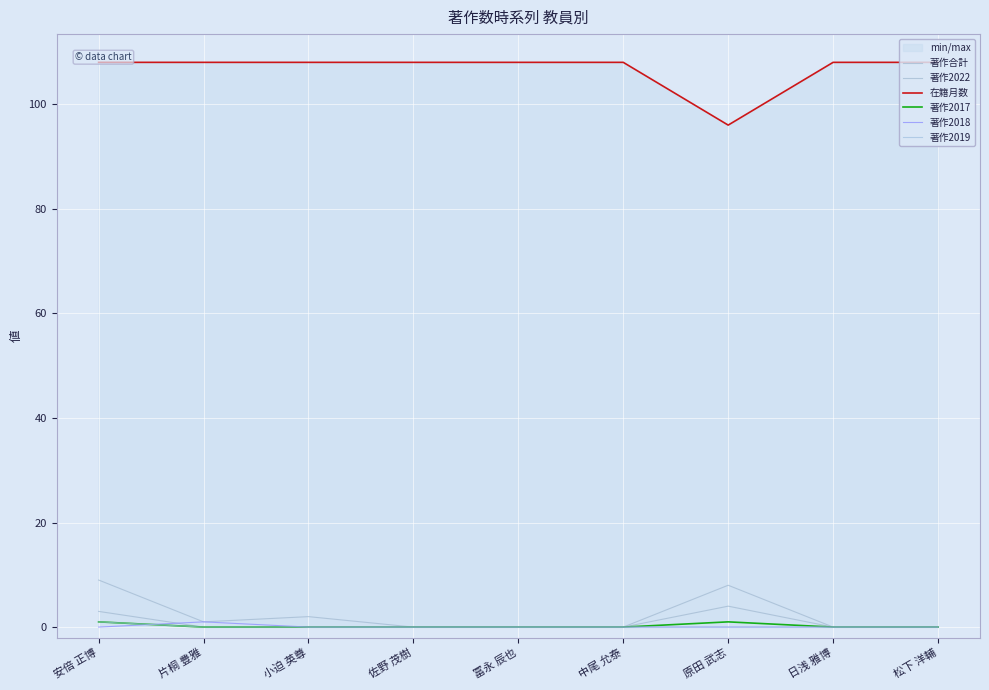

Reading left to right, extract all data points from this chart.

著作合計: 9	1	2	0	0	0	8	0	0
著作2022: 3	0	0	0	0	0	4	0	0
在籍月数: 108	108	108	108	108	108	96	108	108
著作2017: 1	0	0	0	0	0	1	0	0
著作2018: 0	1	0	0	0	0	0	0	0
著作2019: 1	0	0	0	0	0	0	0	0